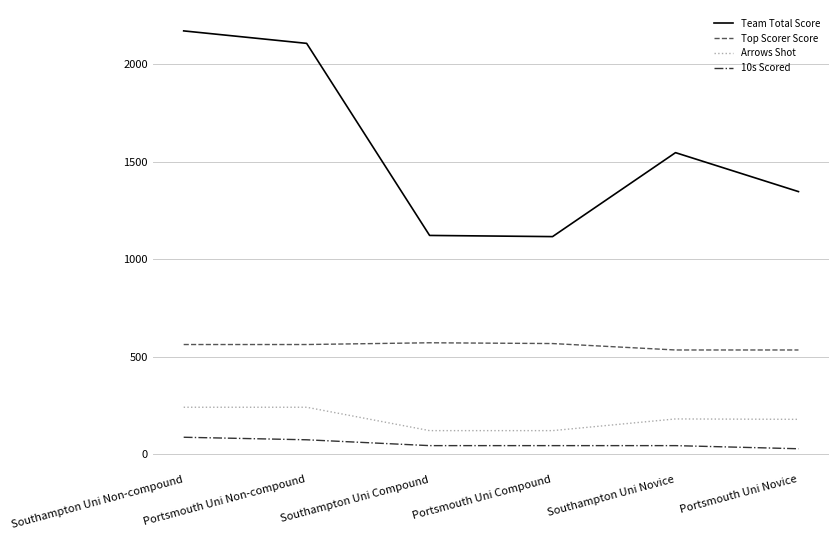

True or false: Team Total Score has more than 2 points higher than both neighbors.

False